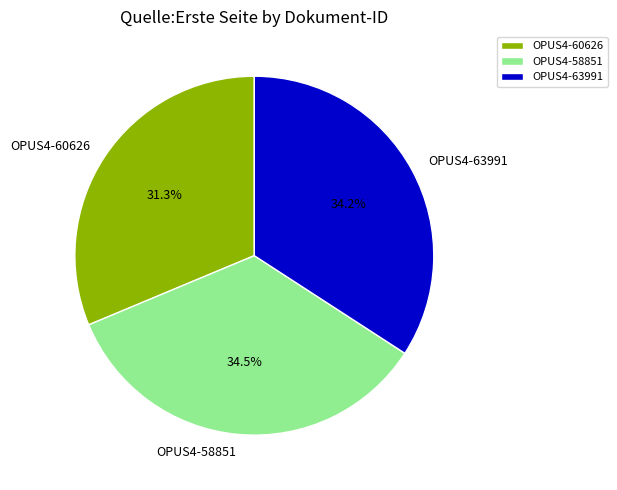

How many slices are in this pie chart?

3